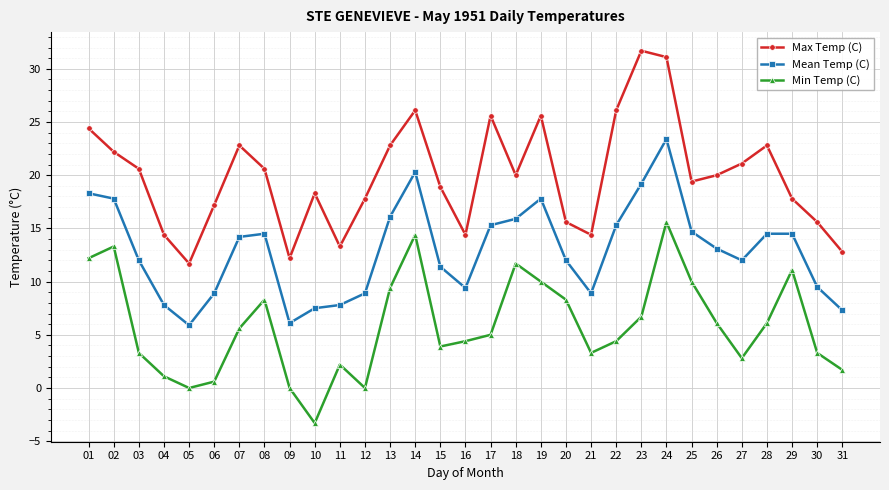

List the series in order of their overall mean, lowest first.

Min Temp (C), Mean Temp (C), Max Temp (C)